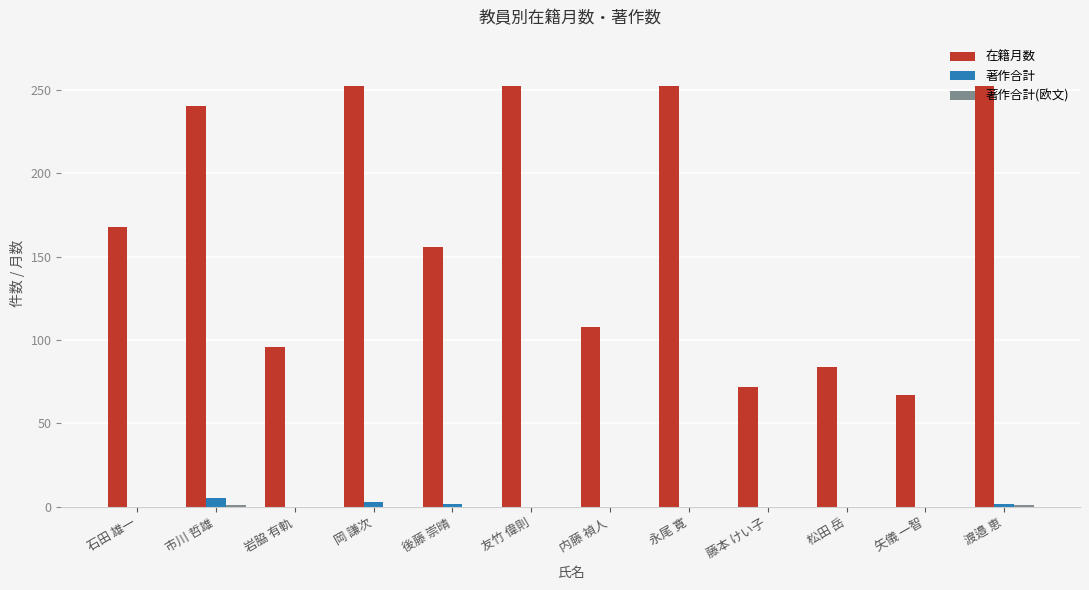

Between 石田 雄一 and 市川 哲雄, which series saw the biggest shift?

在籍月数